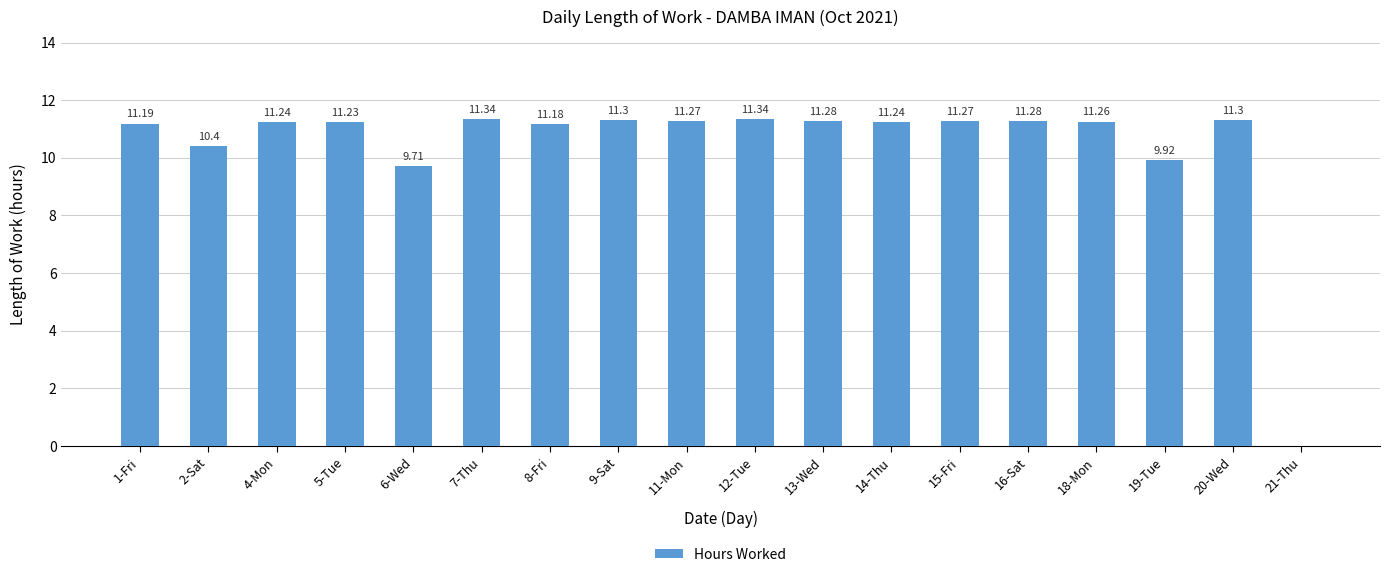

At which label is the value closest to 5?

6-Wed